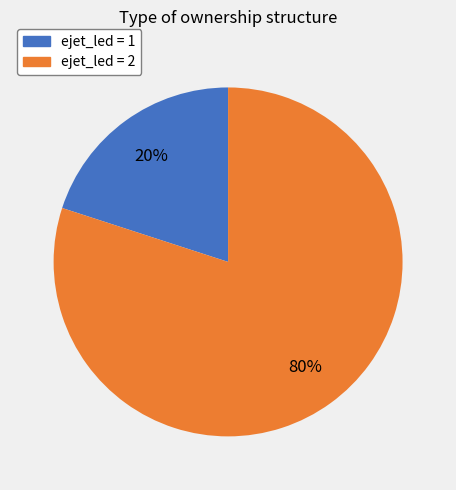

Is there a majority slice in this chart?

Yes